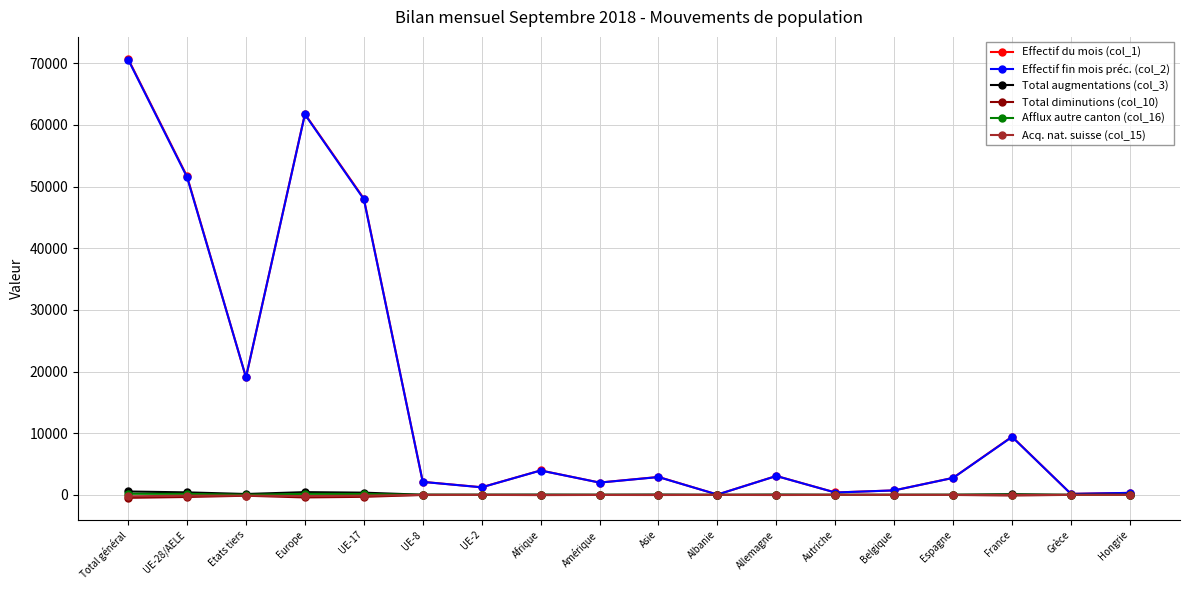

Does the chart display data point markers on the line(s)?

Yes